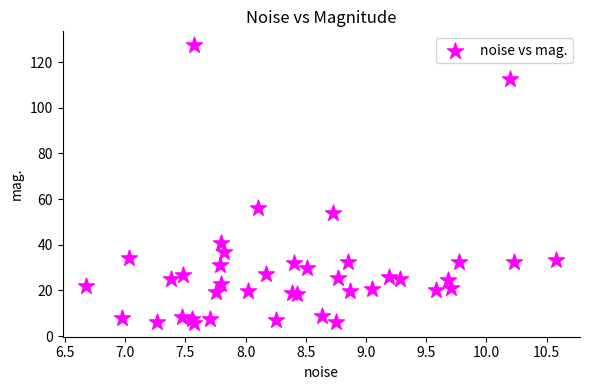

What Y value in the scatter plot is closest to 66?

56.1